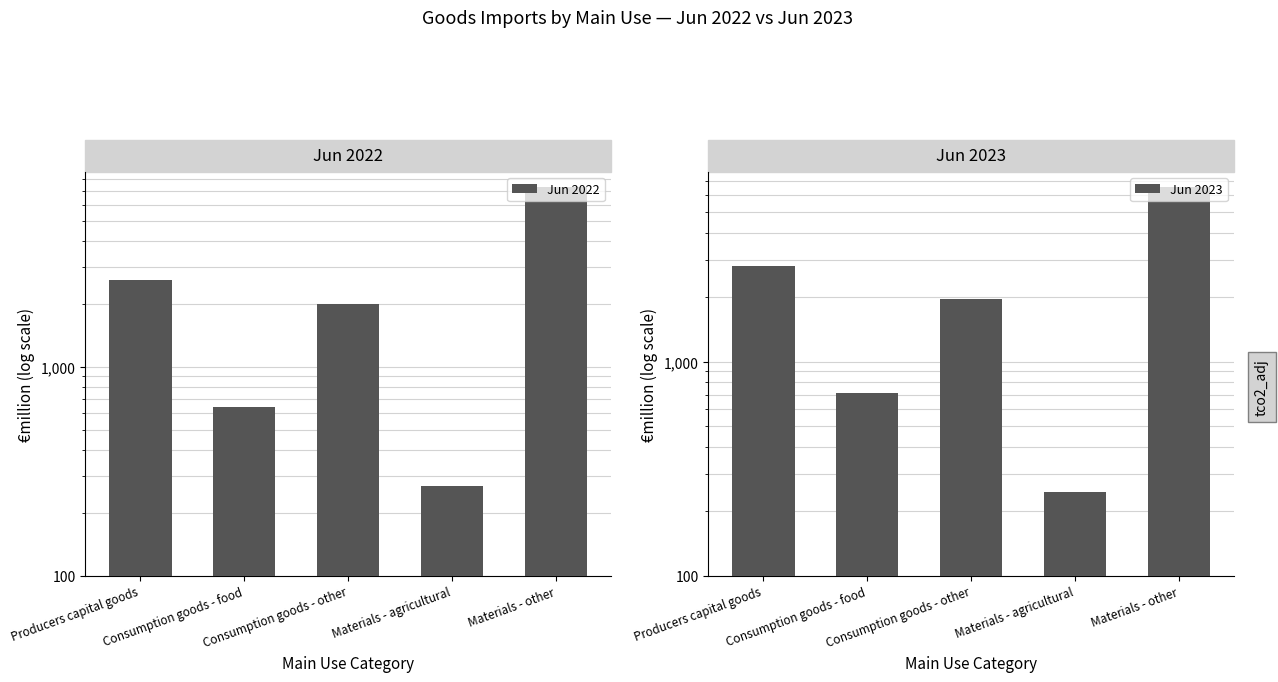

Read the Jun 2022 value at Consumption goods - other.

1998.8